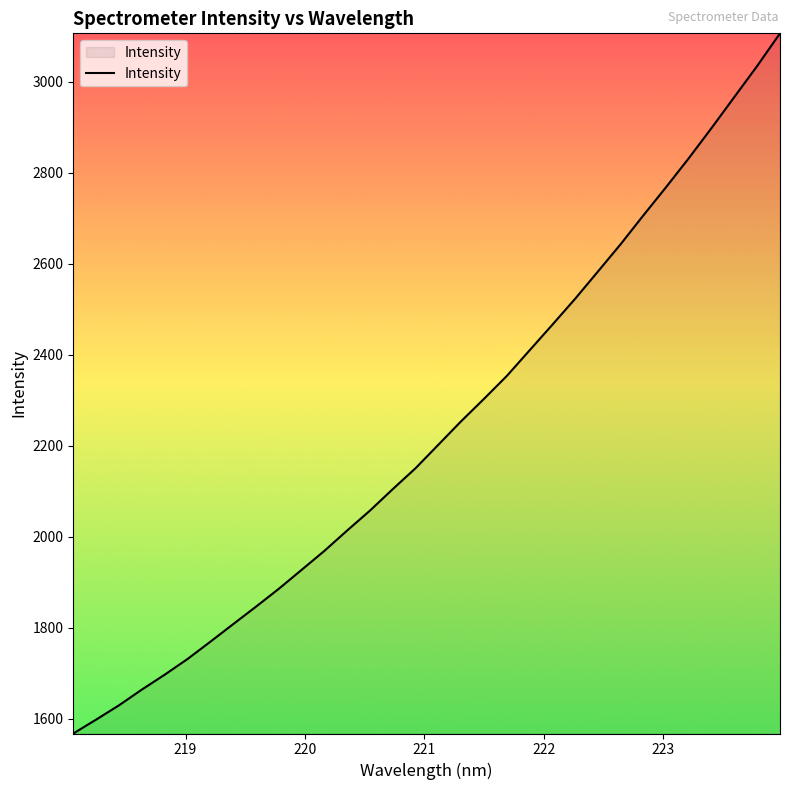

Does the chart display data point markers on the line(s)?

No